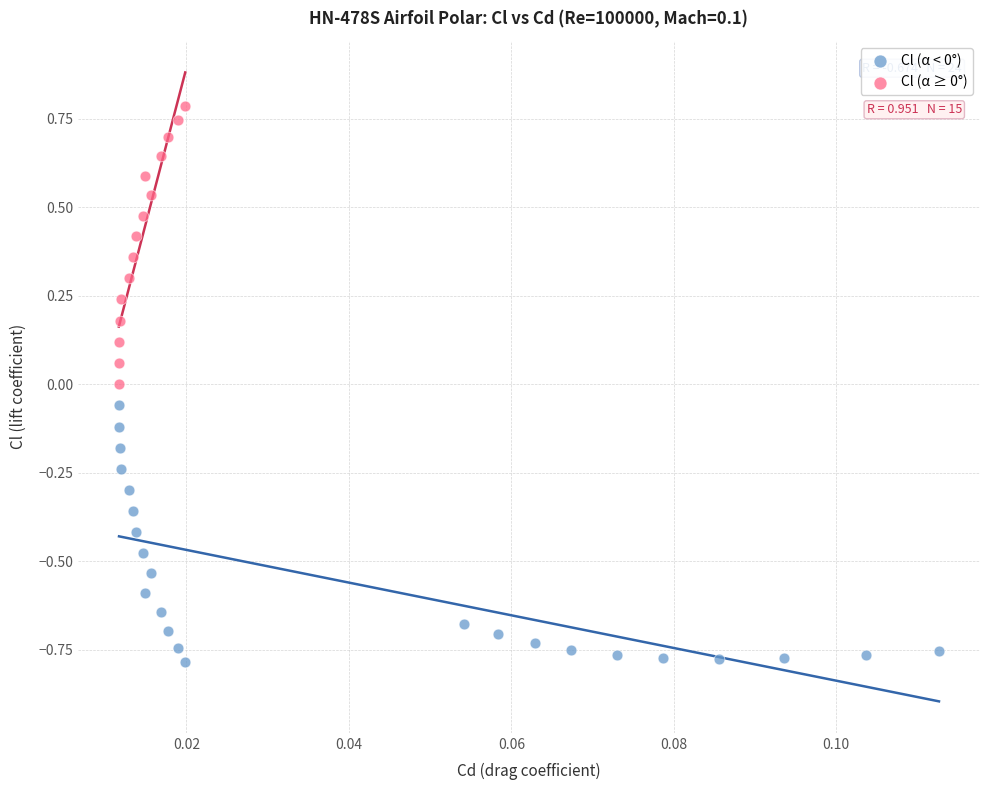

Which series has the widest spread of Y values?

Cl (α ≥ 0°)